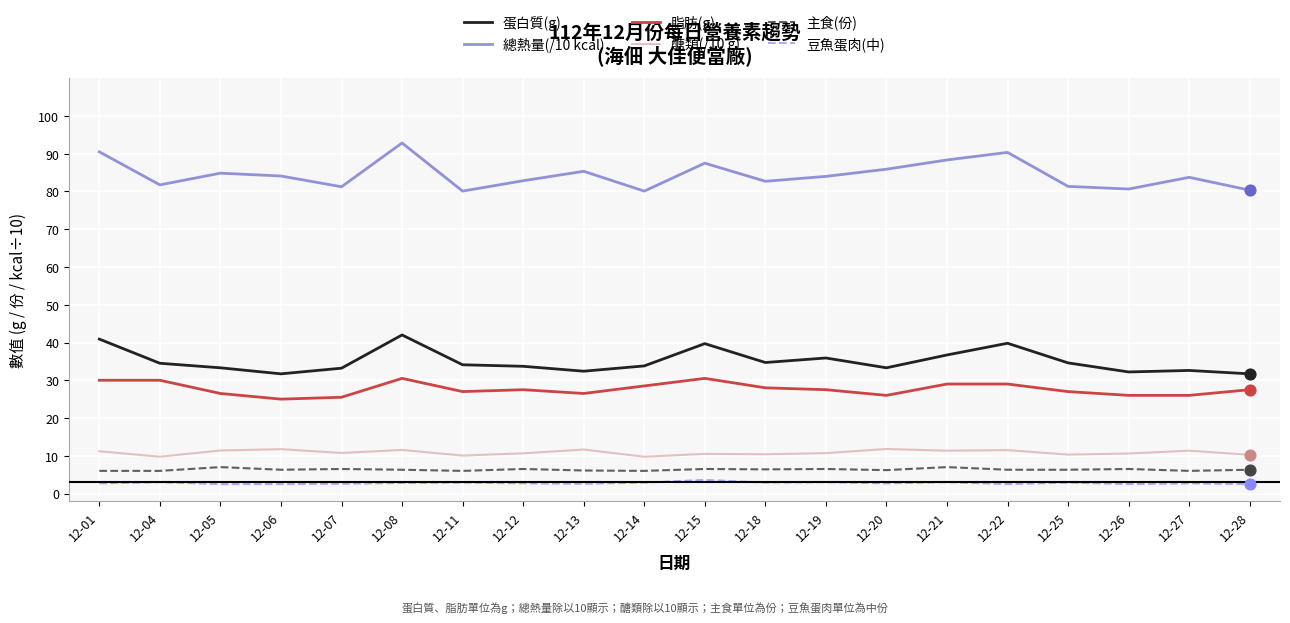

Which series has the largest total across all categories?

總熱量(/10 kcal)